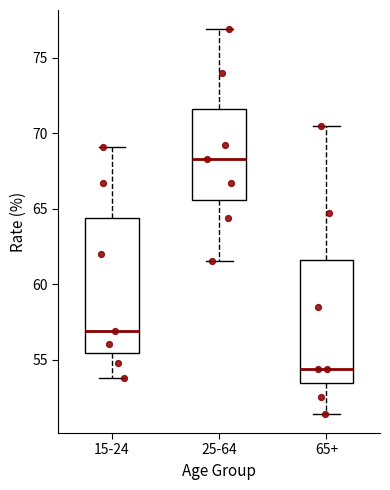

Reading left to right, transcribe this box plot: for each box, give where its median line is, the range the box spans, and where its two whiskers end, as read against the y-axis. The values are not printed on the chart, so give them approximately, as read against the axis.

15-24: median 57.0, box 55.5 to 64.5, whiskers 54.0 to 69.0
25-64: median 68.5, box 65.5 to 71.5, whiskers 61.5 to 77.0
65+: median 54.5, box 53.5 to 61.5, whiskers 51.5 to 70.5